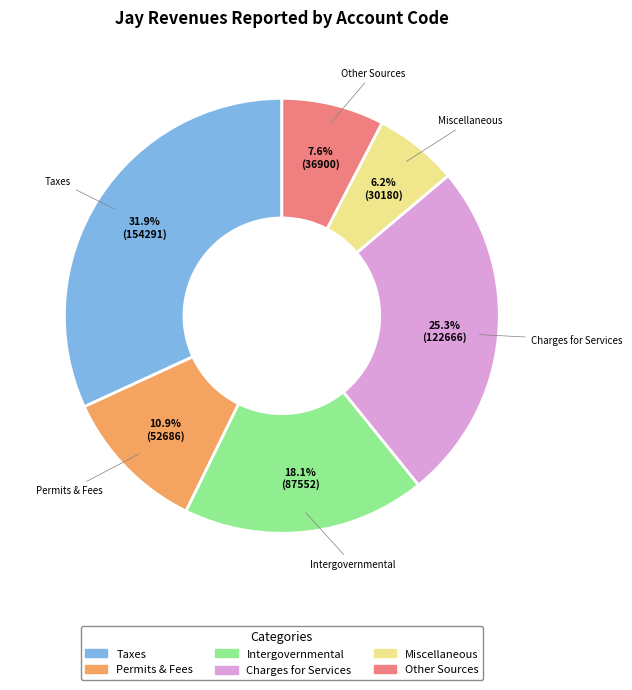

Is there any slice that represents more than half of the pie?

No